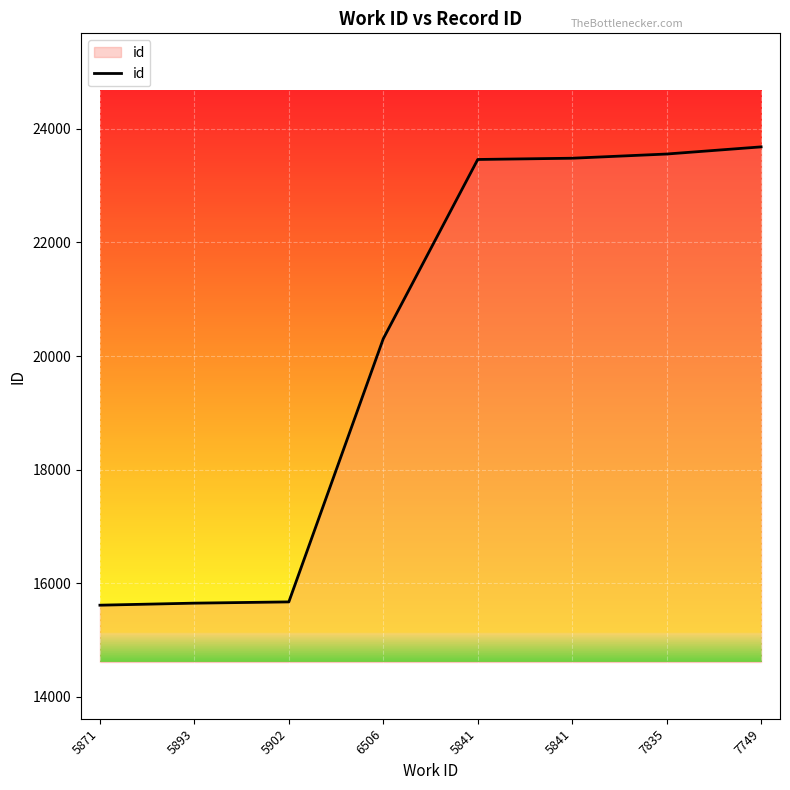

How many lines are shown in the chart?

1